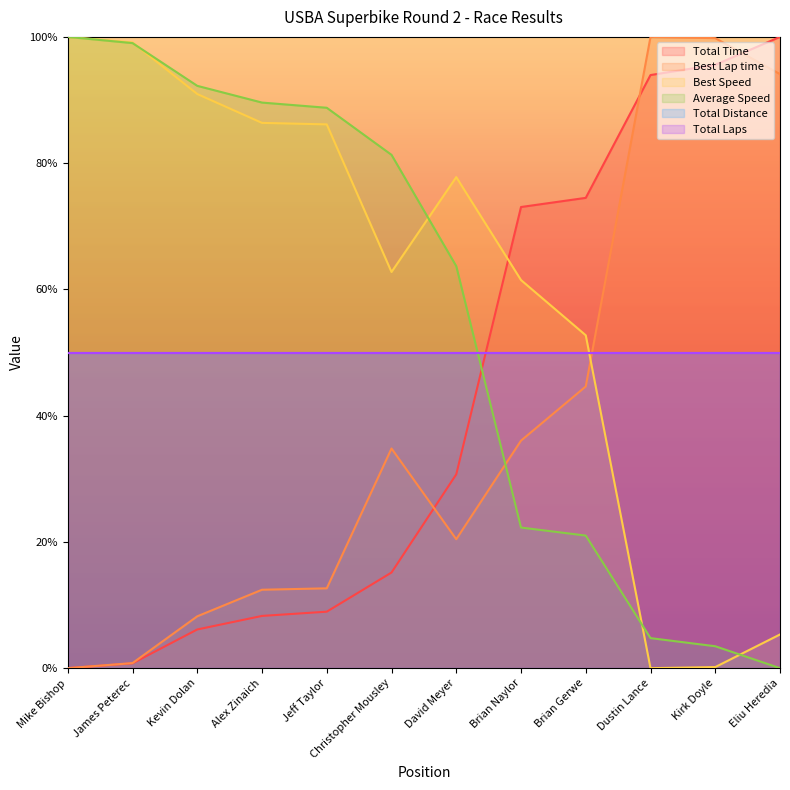

What is the difference between the maximum and minimum values in the Best Lap time series?

100.0